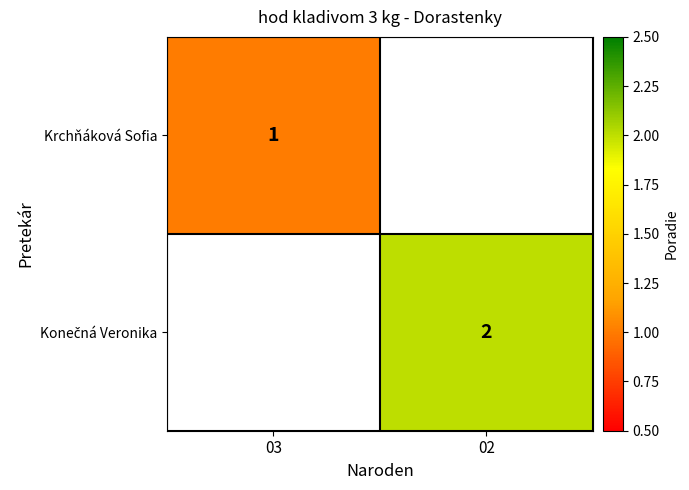

What is the smallest value displayed?

1.0